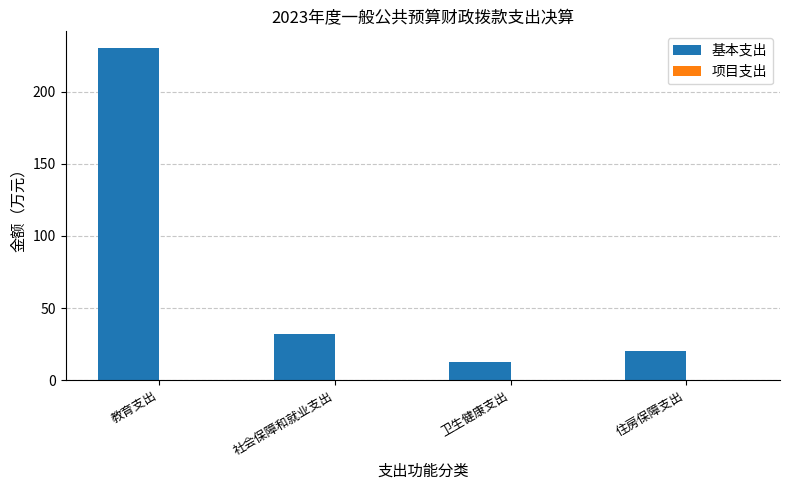

Reading left to right, extract all data points from this chart.

教育支出=230.4	社会保障和就业支出=32.4	卫生健康支出=12.6	住房保障支出=20.5